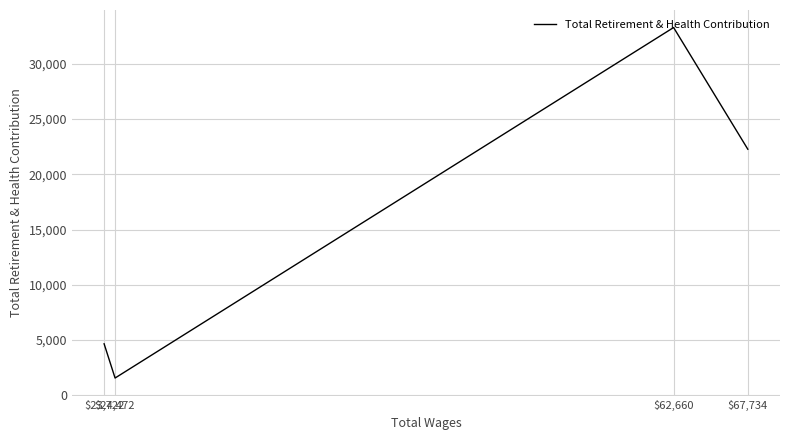

What is the smallest value displayed?

1565